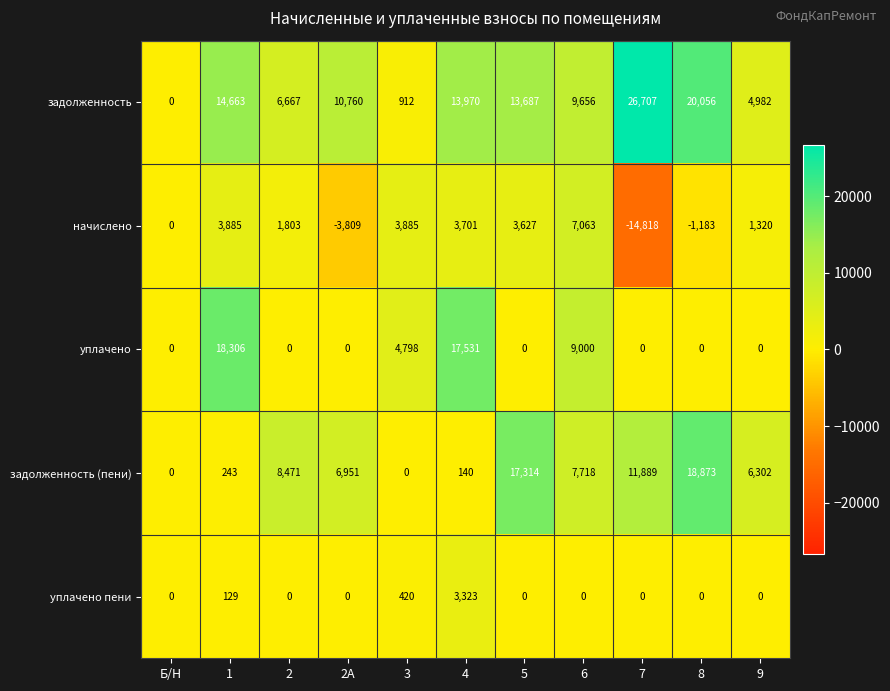

What is the highest value of the начислено series?

7063